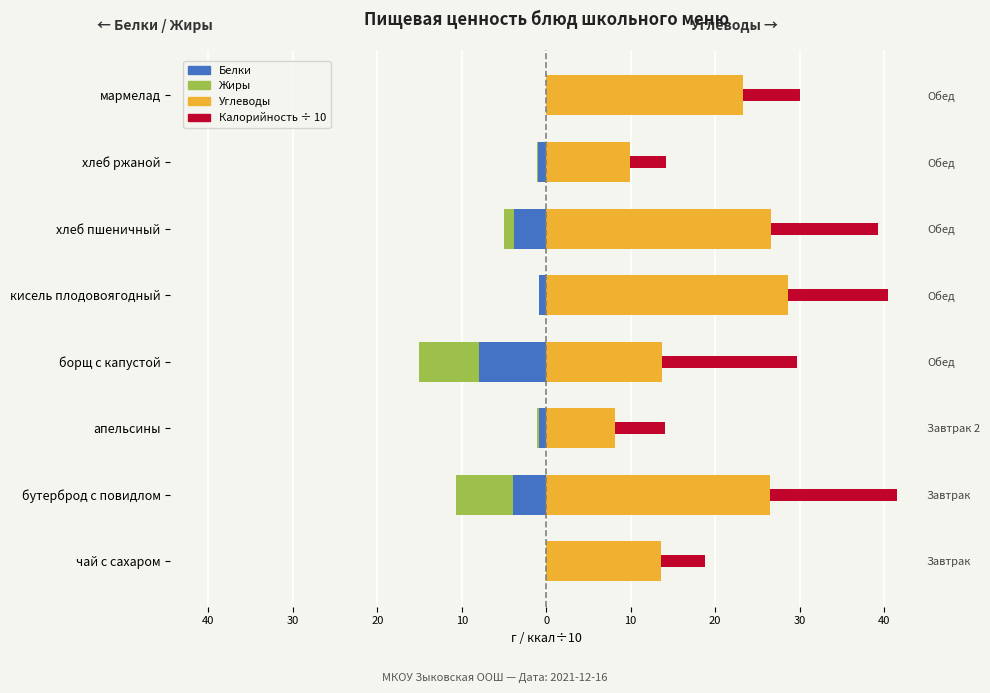

How many values in the Углеводы series are below 23?

4